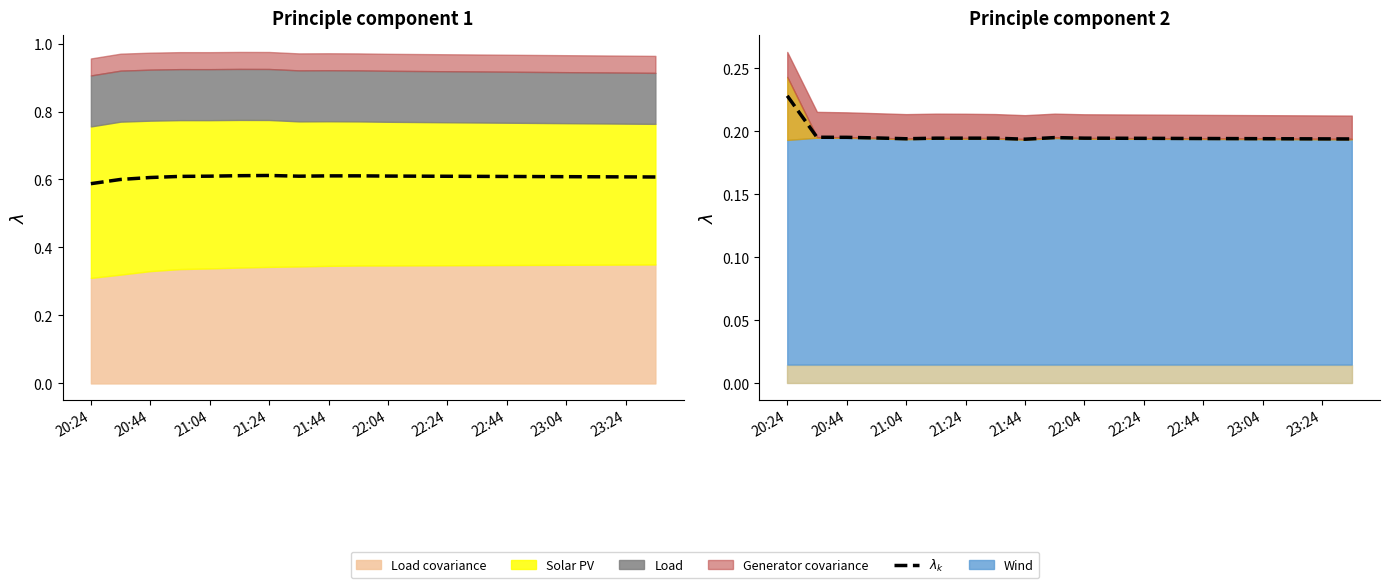

True or false: the data shows 0.2 at 21:04.

True